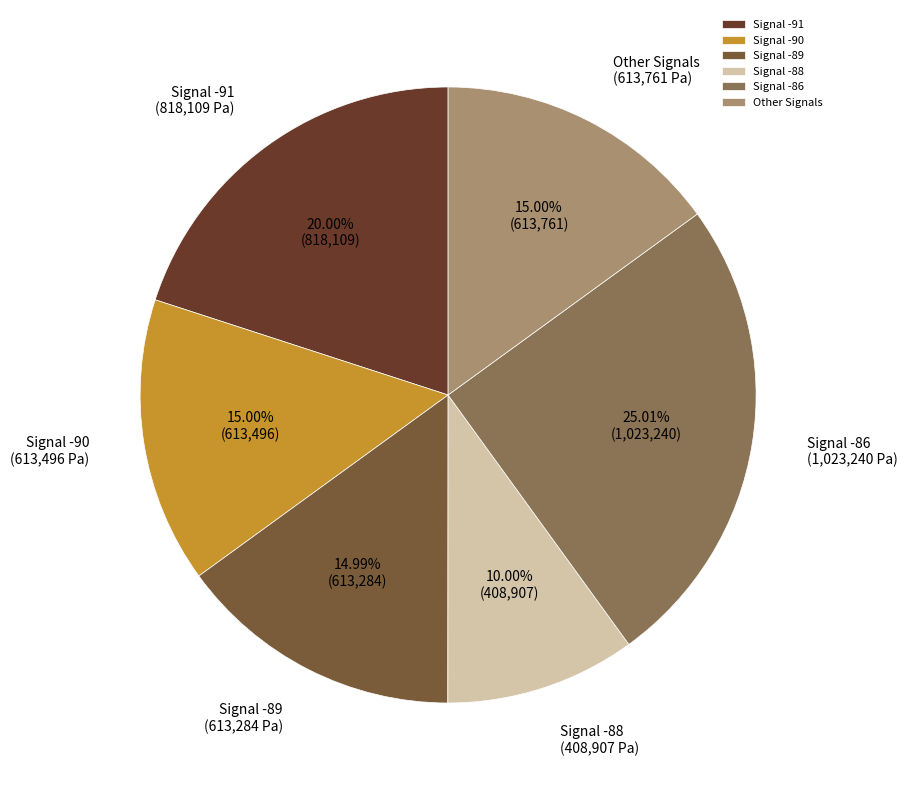

Combined, do Signal -86 and Signal -89 account for over 50%?

No